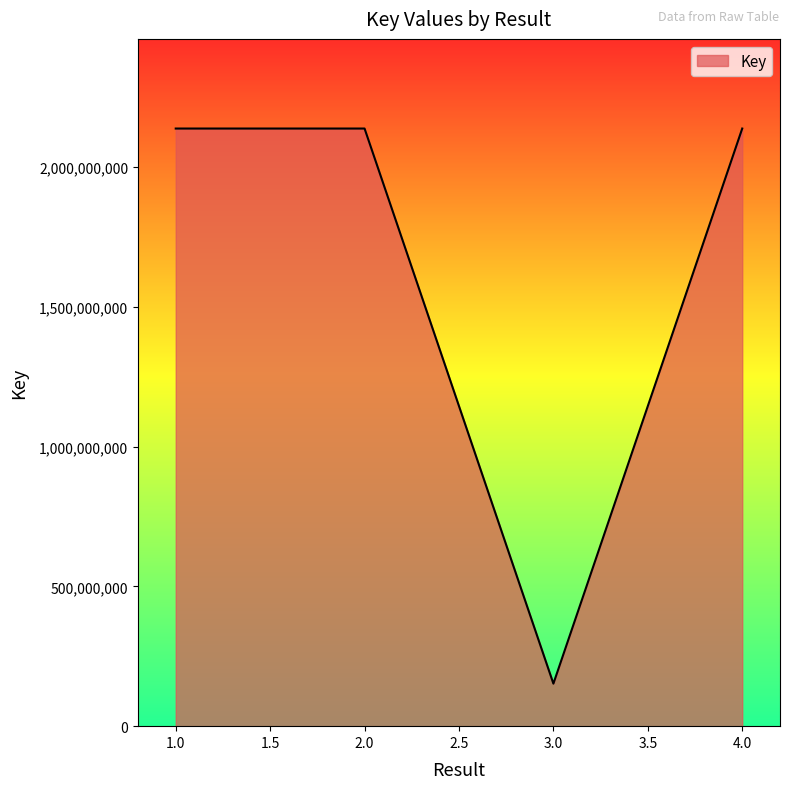

Where is the first local maximum?

2.0